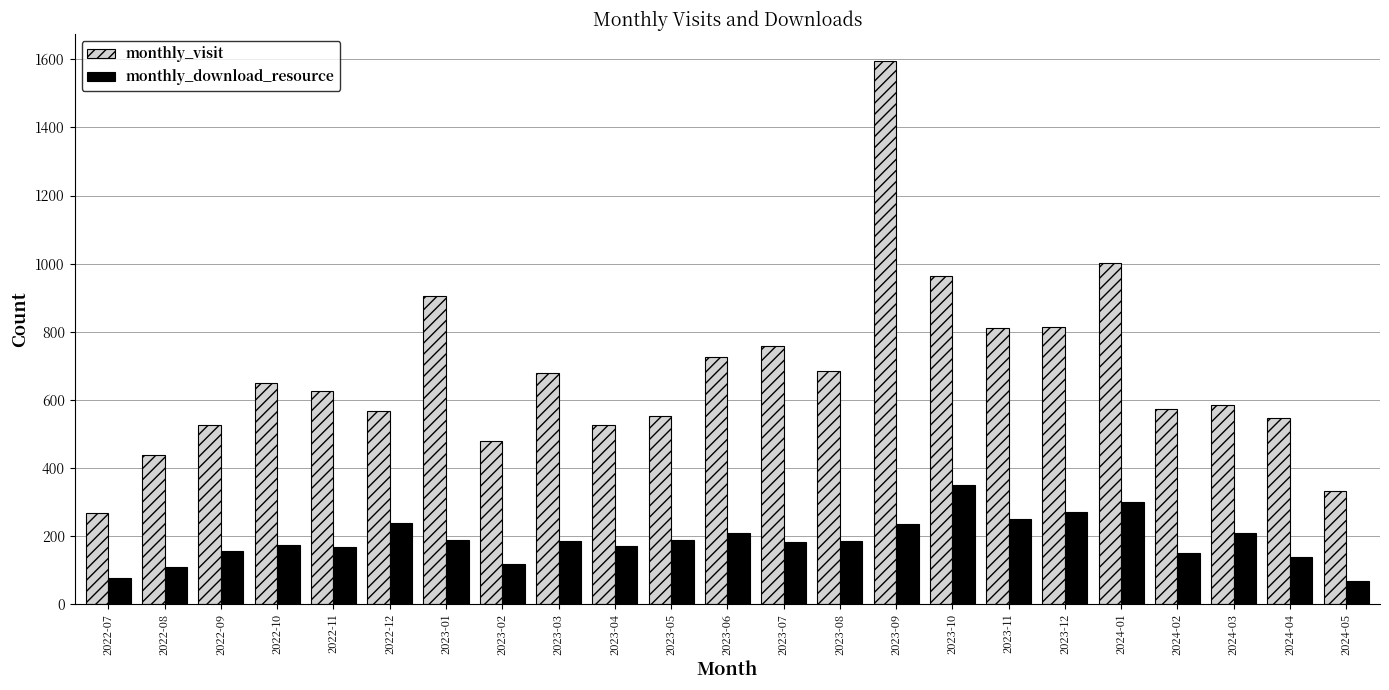

Which label corresponds to the largest value in the chart?

2023-09